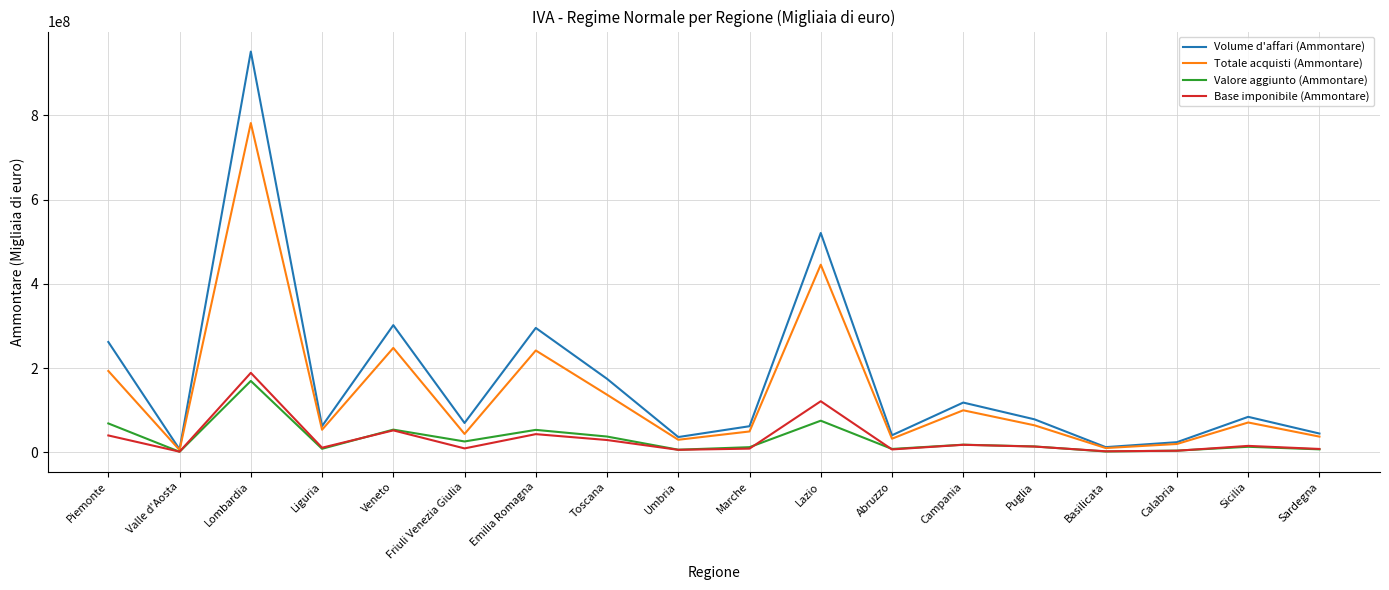

What is the total value across all series at Toscana?

378731955